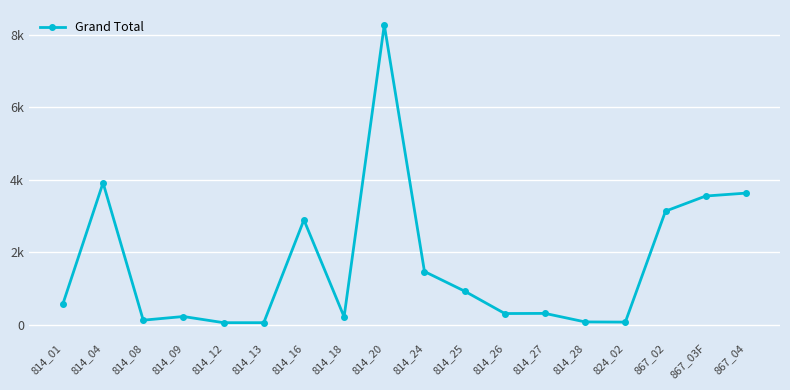

What is the smallest value displayed?

62